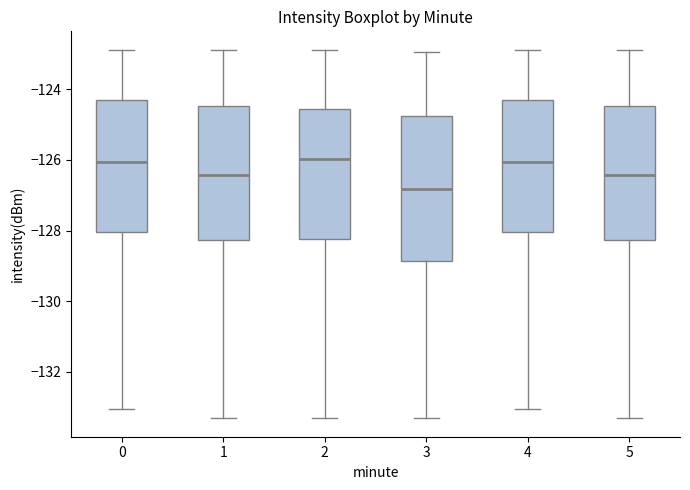

Reading left to right, transcribe this box plot: for each box, give where its median line is, the range the box spans, and where its two whiskers end, as read against the y-axis. The values are not printed on the chart, so give them approximately, as read against the axis.

0: median -126.0, box -128.0 to -124.4, whiskers -133.0 to -122.8
1: median -126.4, box -128.2 to -124.4, whiskers -133.4 to -122.8
2: median -126.0, box -128.2 to -124.6, whiskers -133.4 to -122.8
3: median -126.8, box -128.8 to -124.8, whiskers -133.4 to -123.0
4: median -126.0, box -128.0 to -124.4, whiskers -133.0 to -122.8
5: median -126.4, box -128.2 to -124.4, whiskers -133.4 to -122.8